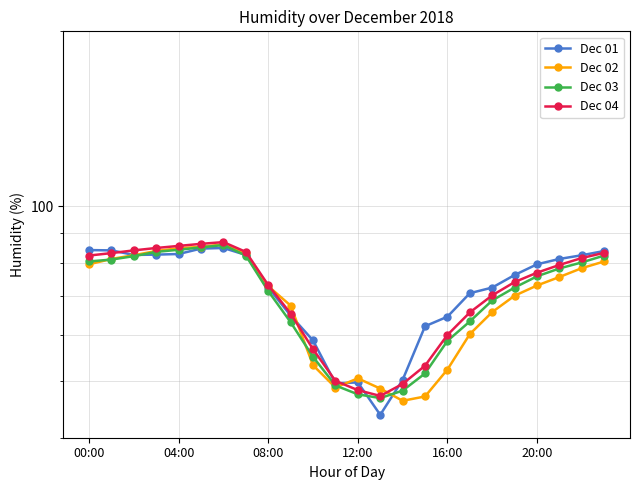

What is the total value across all series at 00:00?

326.3